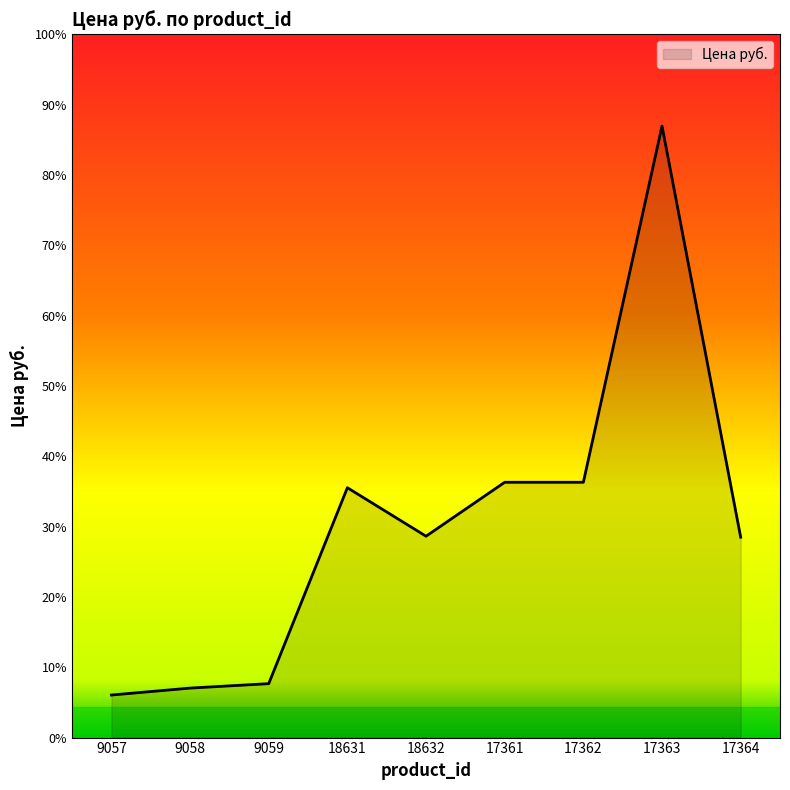

What is the ratio of the value at 17363 to the value at 18632?

3.0